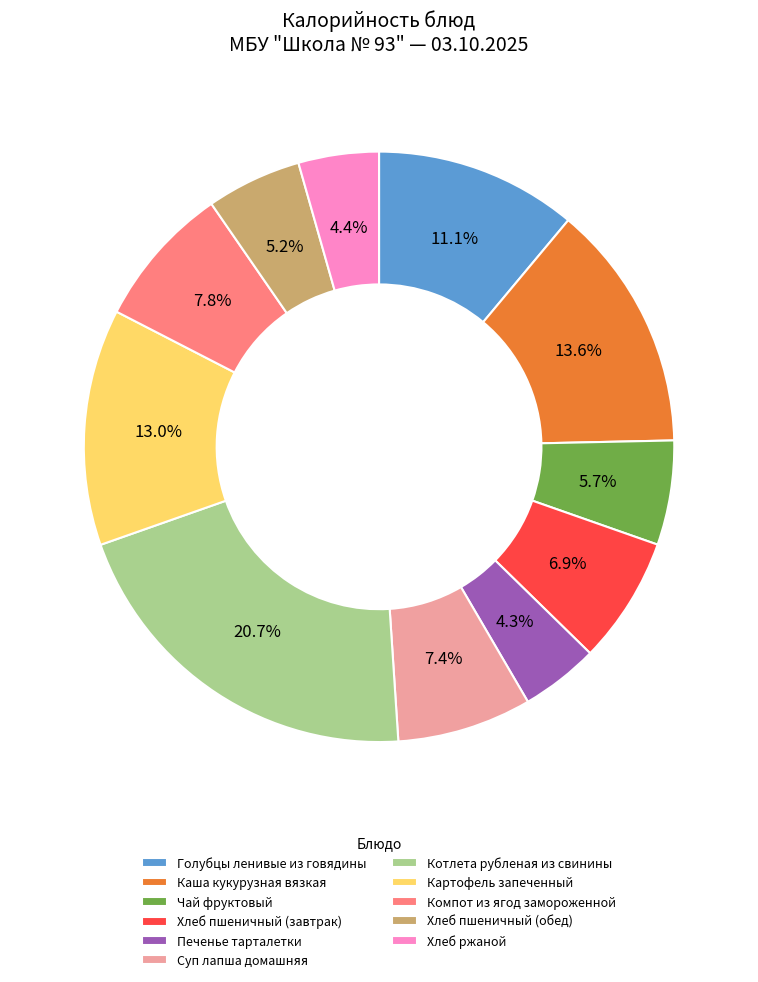

To the nearest percent, what is the difference between the largest and smallest slice percentages?

16%